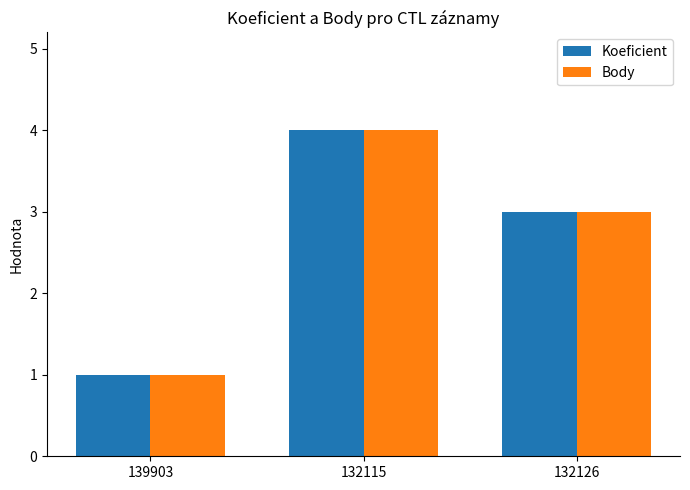

What is the maximum value shown in the chart?

4